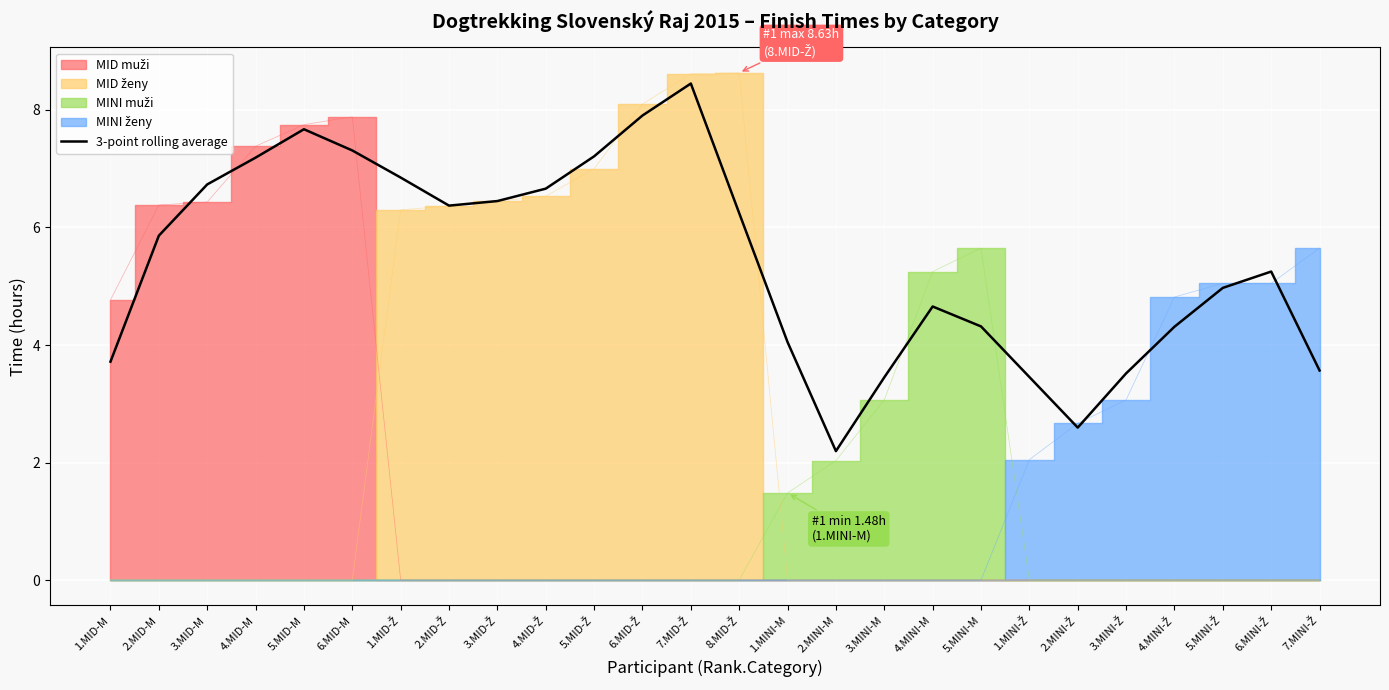

What is the approximate value at 4.MINI-M?

4.7